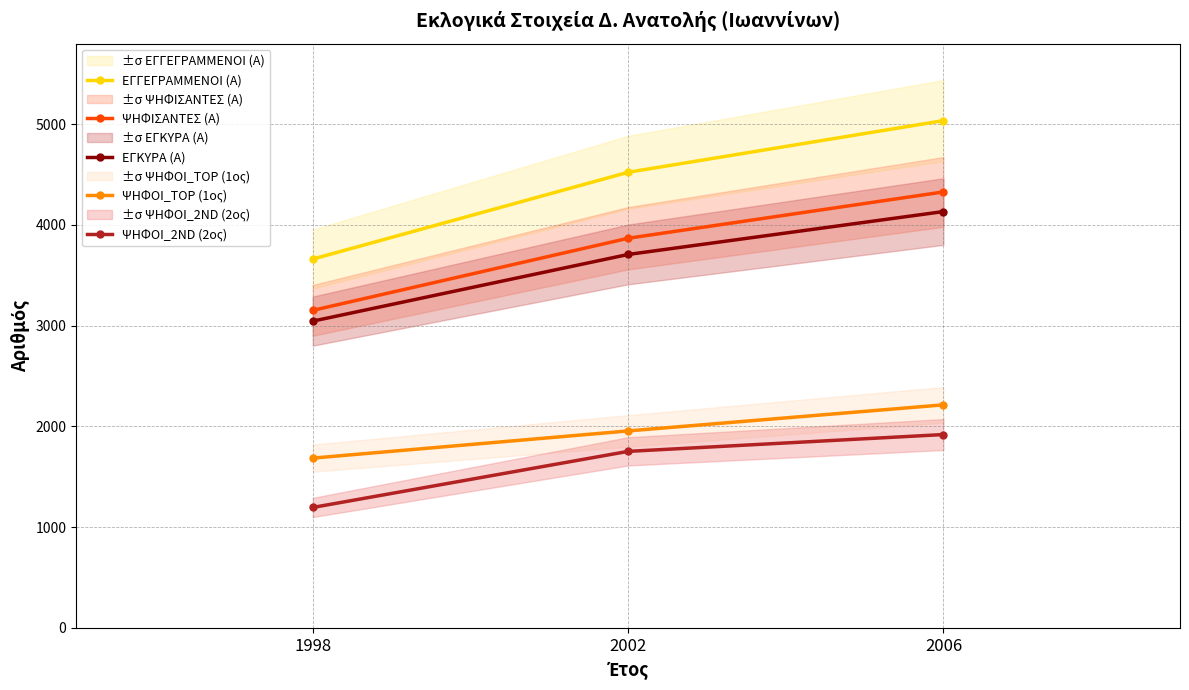

At 1998, list the series in order from largest to smallest.

ΕΓΓΕΓΡΑΜΜΕΝΟΙ (Α), ΨΗΦΙΣΑΝΤΕΣ (Α), ΕΓΚΥΡΑ (Α), ΨΗΦΟΙ_TOP (1ος), ΨΗΦΟΙ_2ND (2ος)